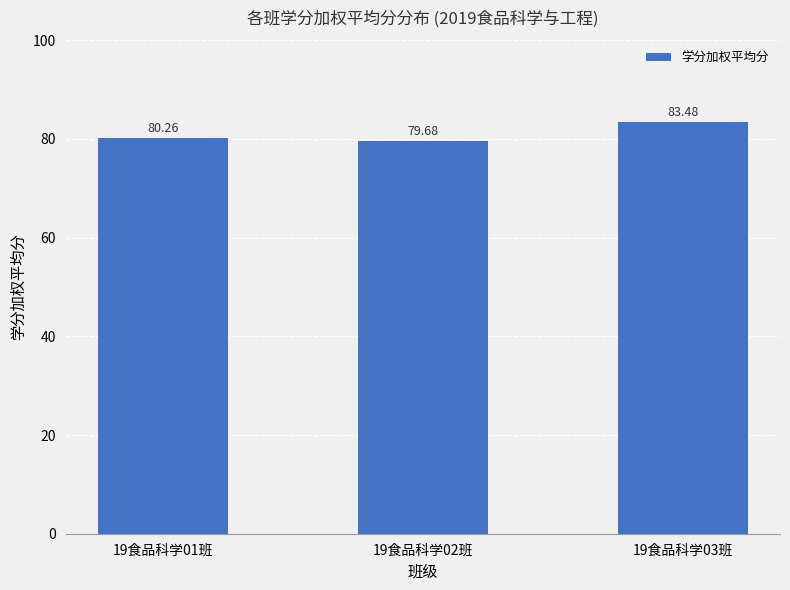

Where is the data nearest to the value 81?

19食品科学01班